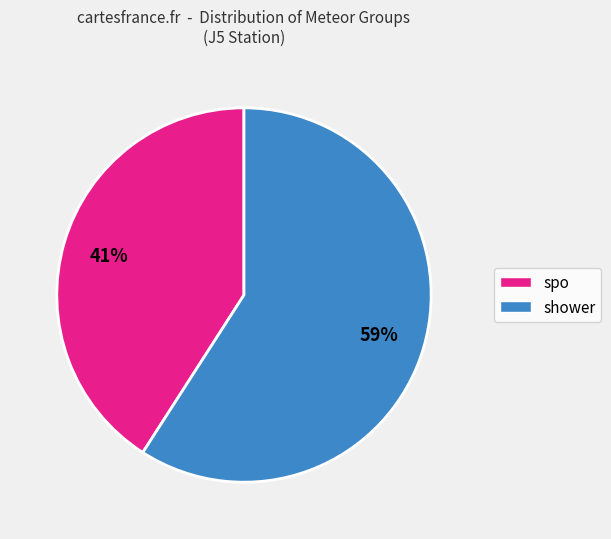

Is there a majority slice in this chart?

Yes